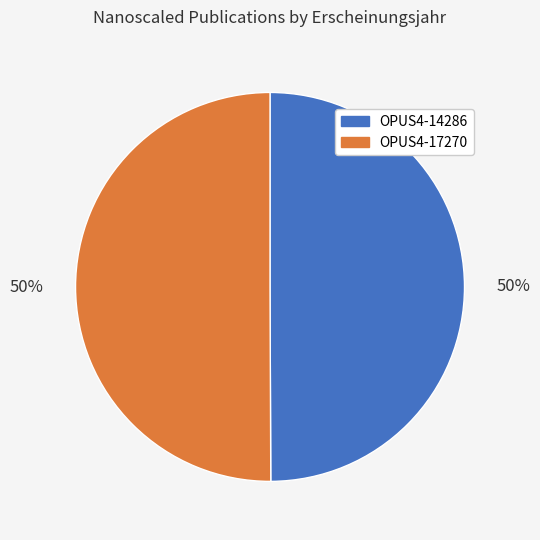

What is the ratio of the value at OPUS4-14286 to the value at OPUS4-17270?

1.0